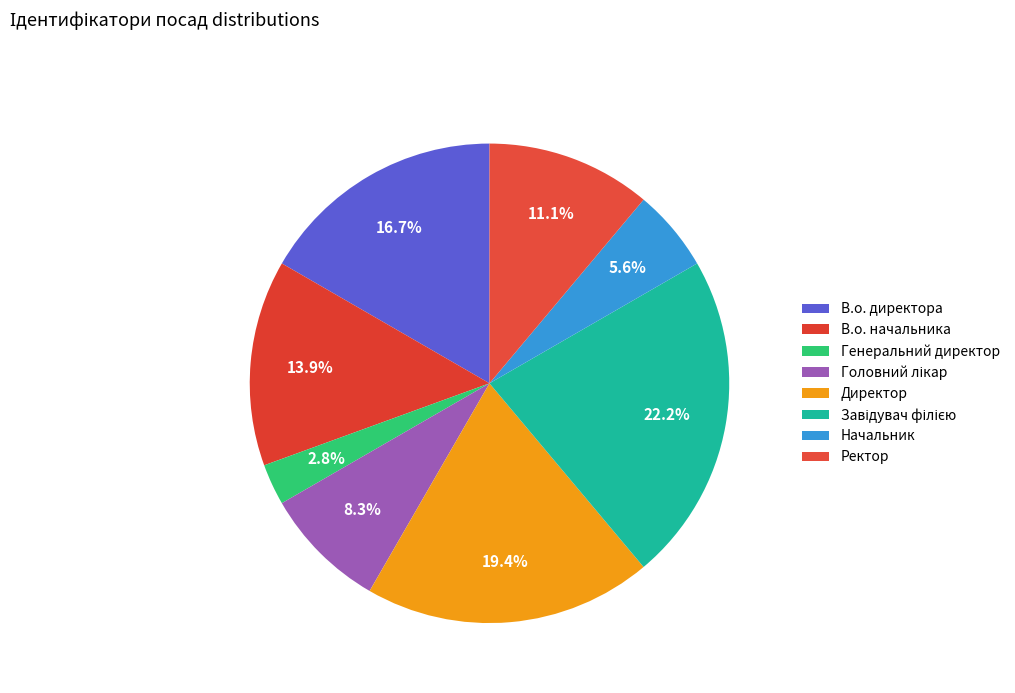

What percentage is the Завідувач філією slice, to the nearest percent?

22%